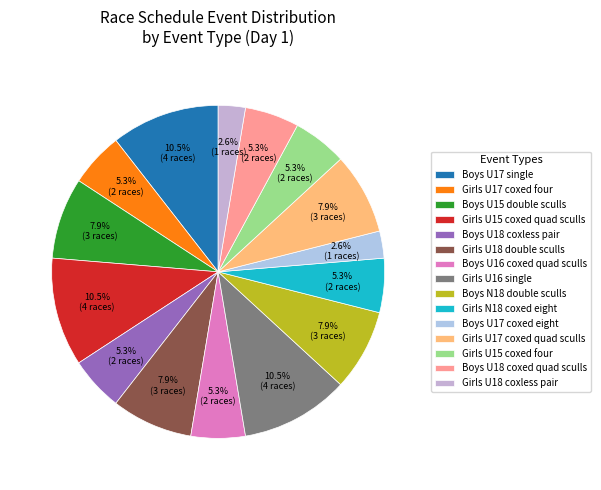

What portion of the pie excludes Girls U18 coxless pair?

97.4%